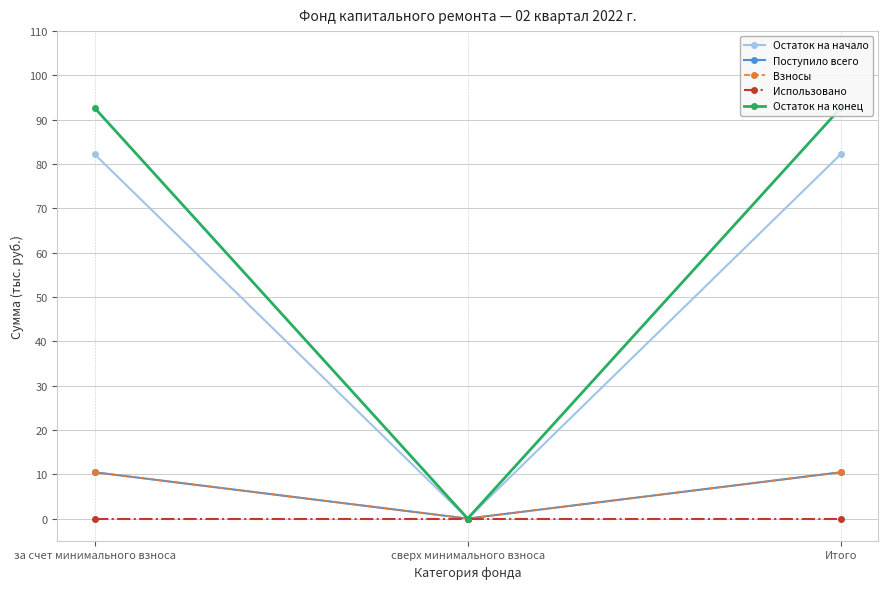

At how many categories does at least one series exceed 55?

2